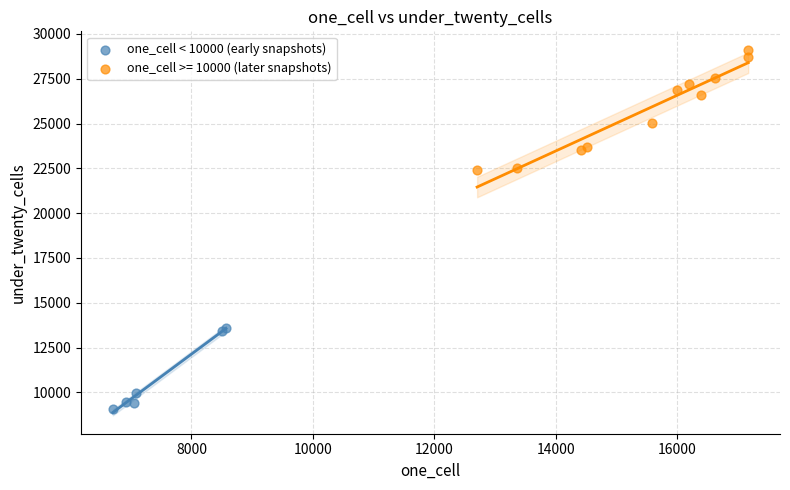

Which series contains the lowest Y value?

one_cell < 10000 (early snapshots)